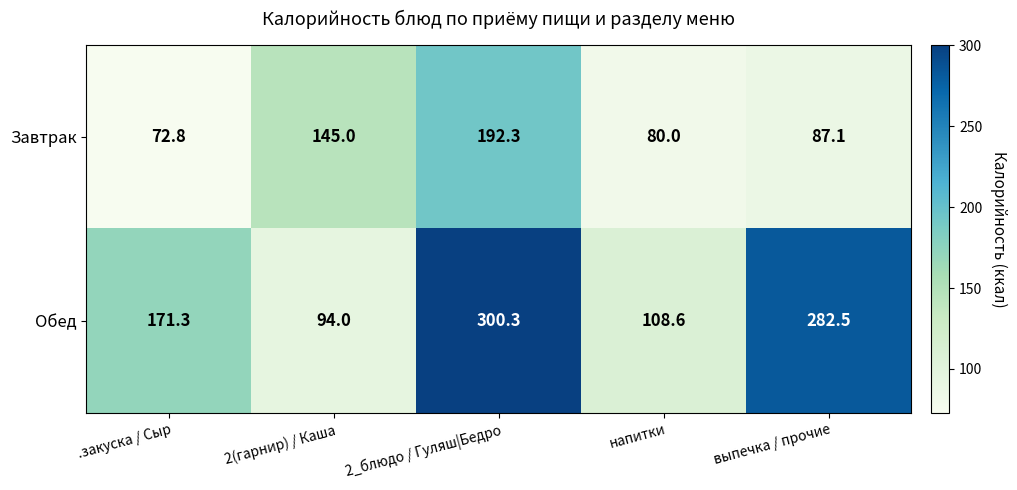

What is the spread (max minus min) of values at напитки?

28.6